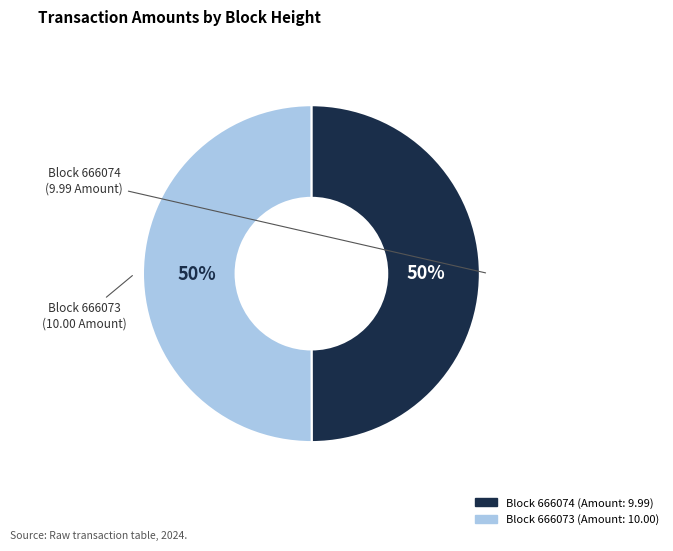

To the nearest percent, what is the average slice percentage?

50%